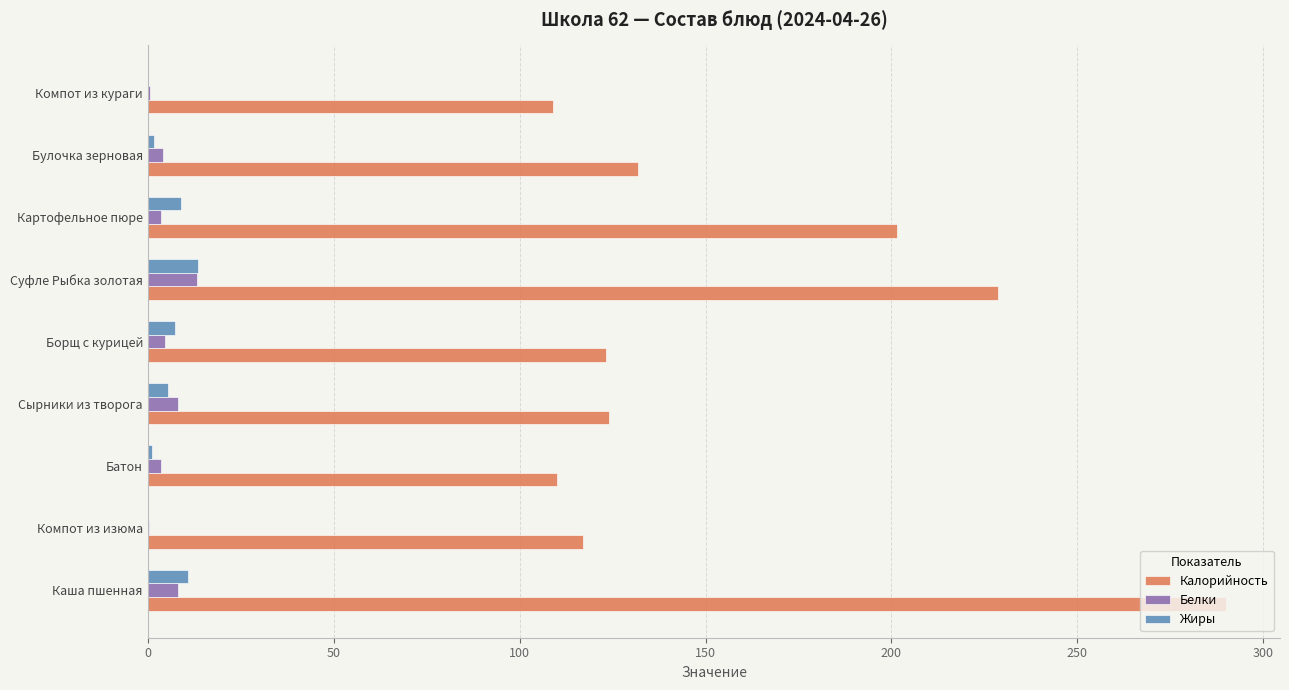

What is the maximum value for Жиры?

13.6